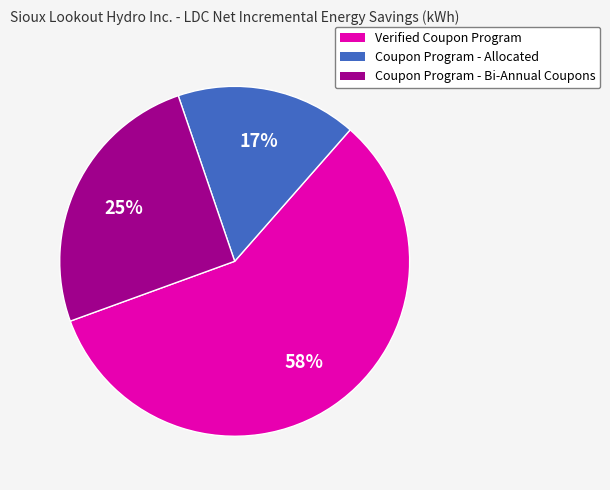

What percentage is the Coupon Program - Allocated slice, to the nearest percent?

17%